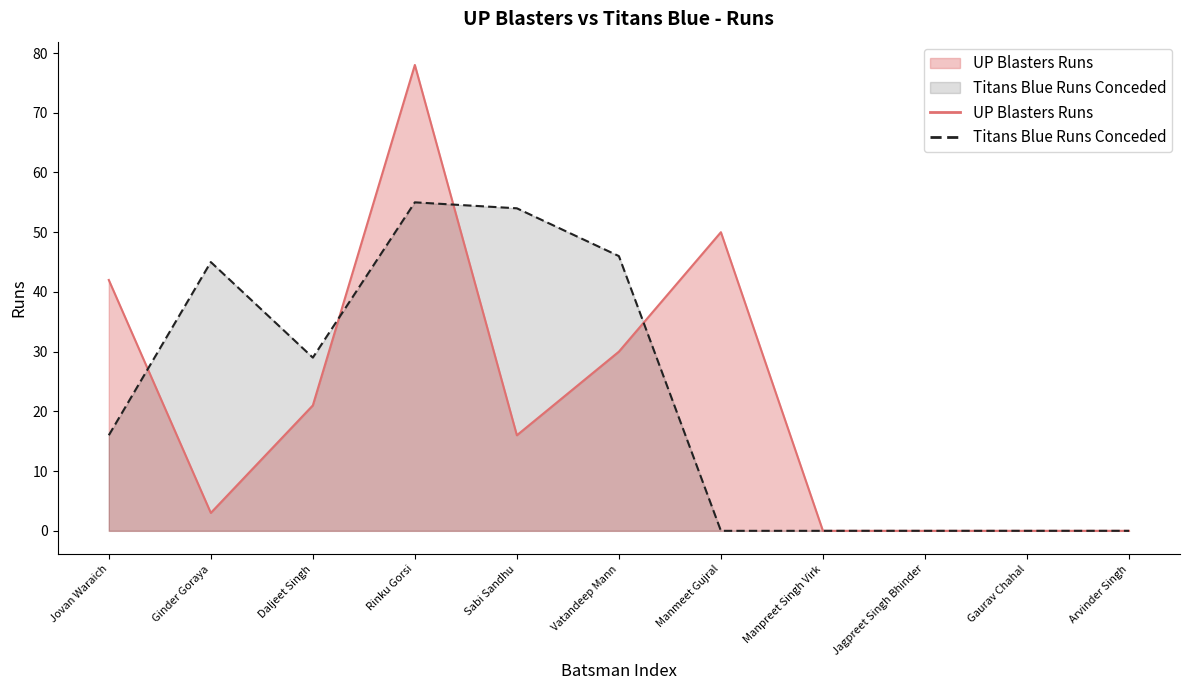

Which series changed the most between Ginder Goraya and Gaurav Chahal?

Titans Blue Runs Conceded